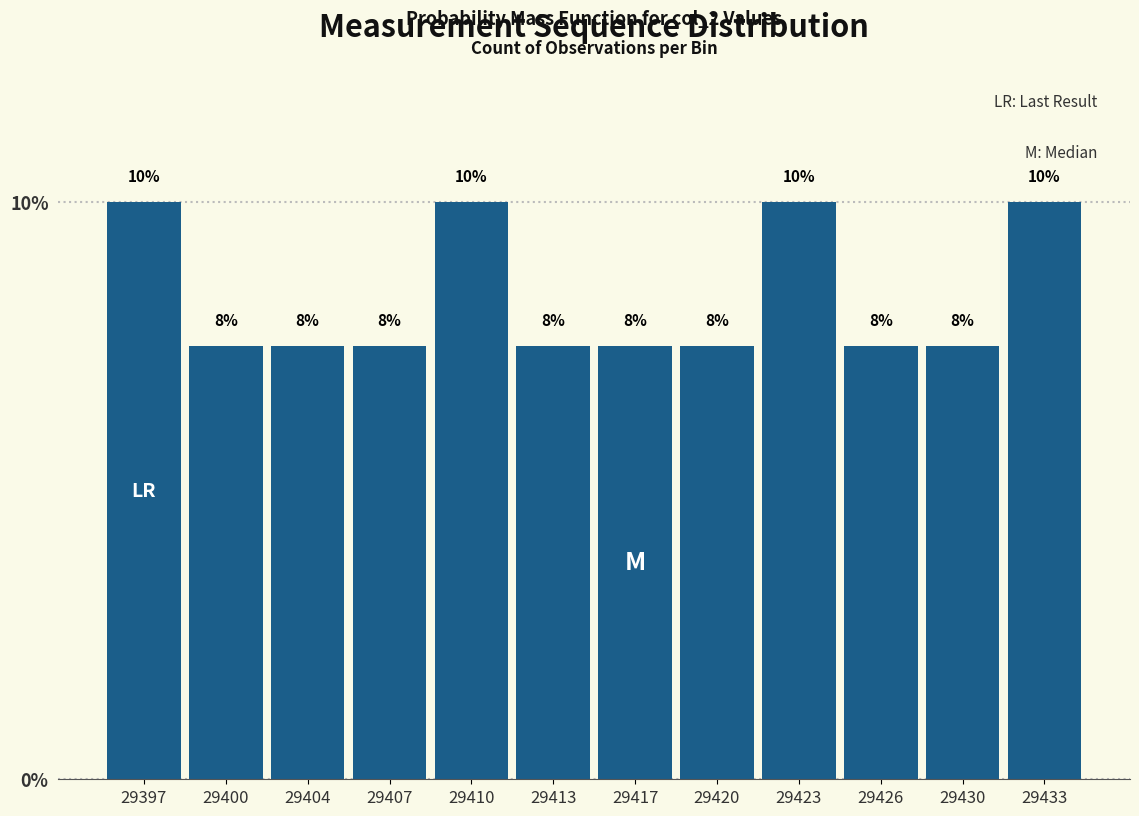

Are the bars horizontal?

No